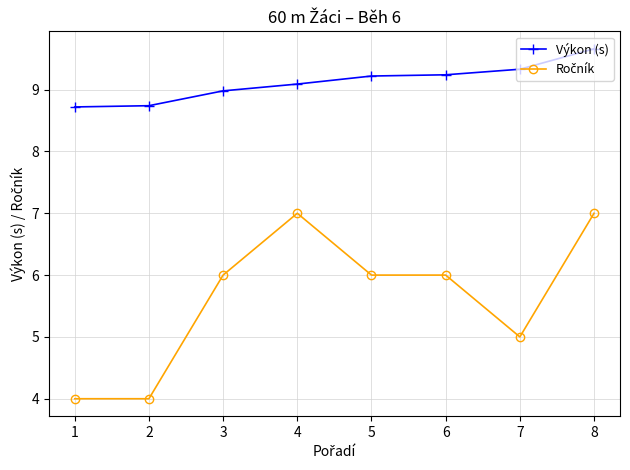

What is the total value across all series at 8?

16.7